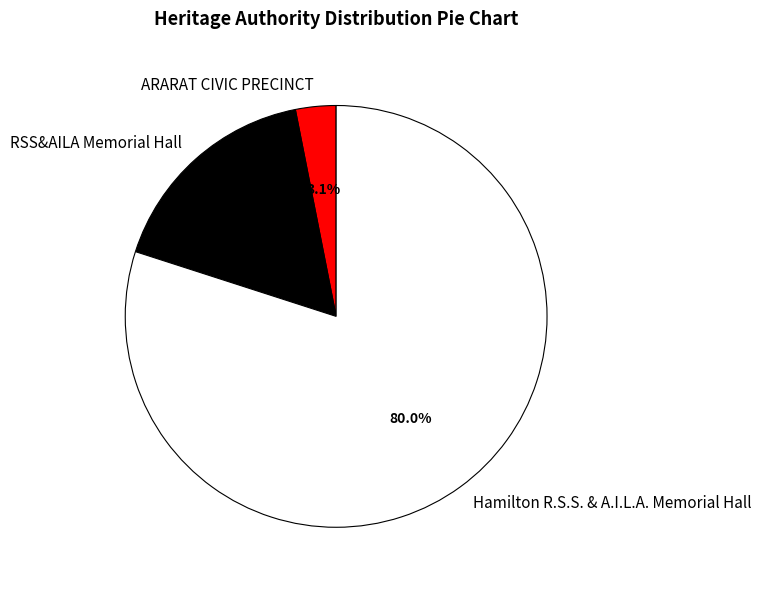

Count the number of slices in the pie.

3